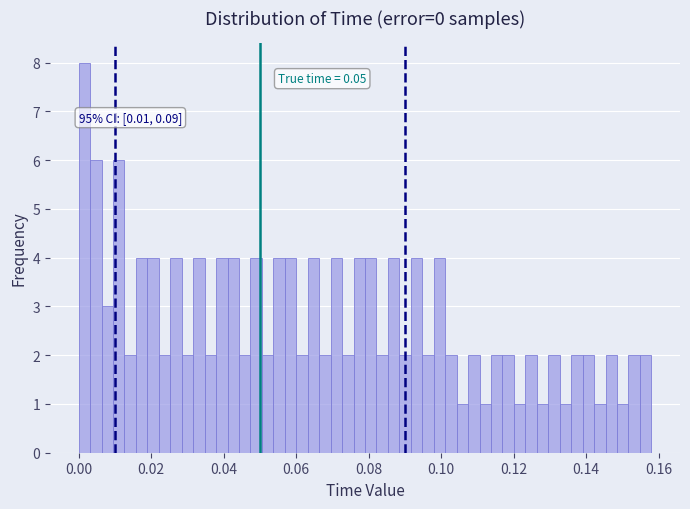

Read against the x-axis, roughly where is the centre of the tallest bar?

0.002